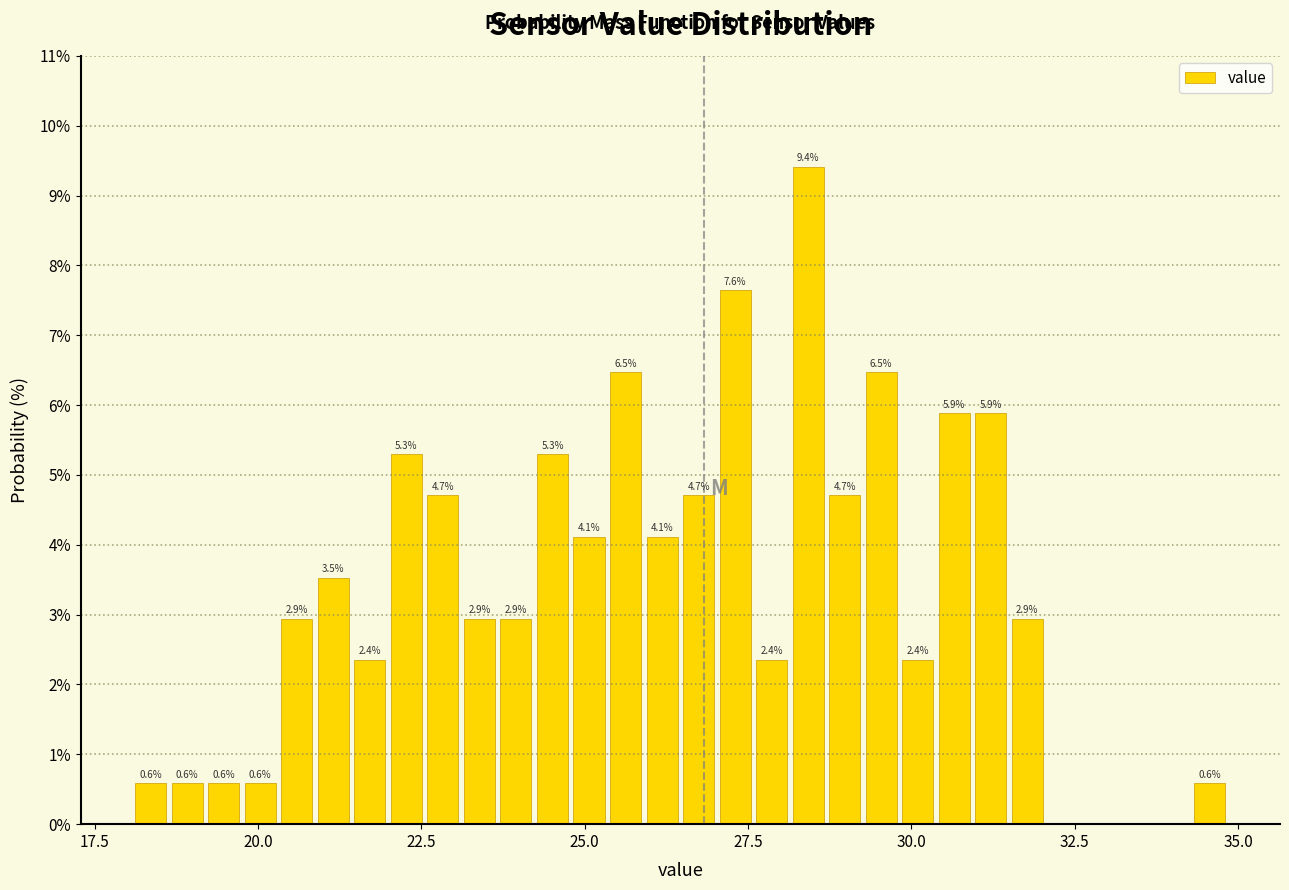

Read against the x-axis, roughly where is the centre of the tallest bar?

28.5